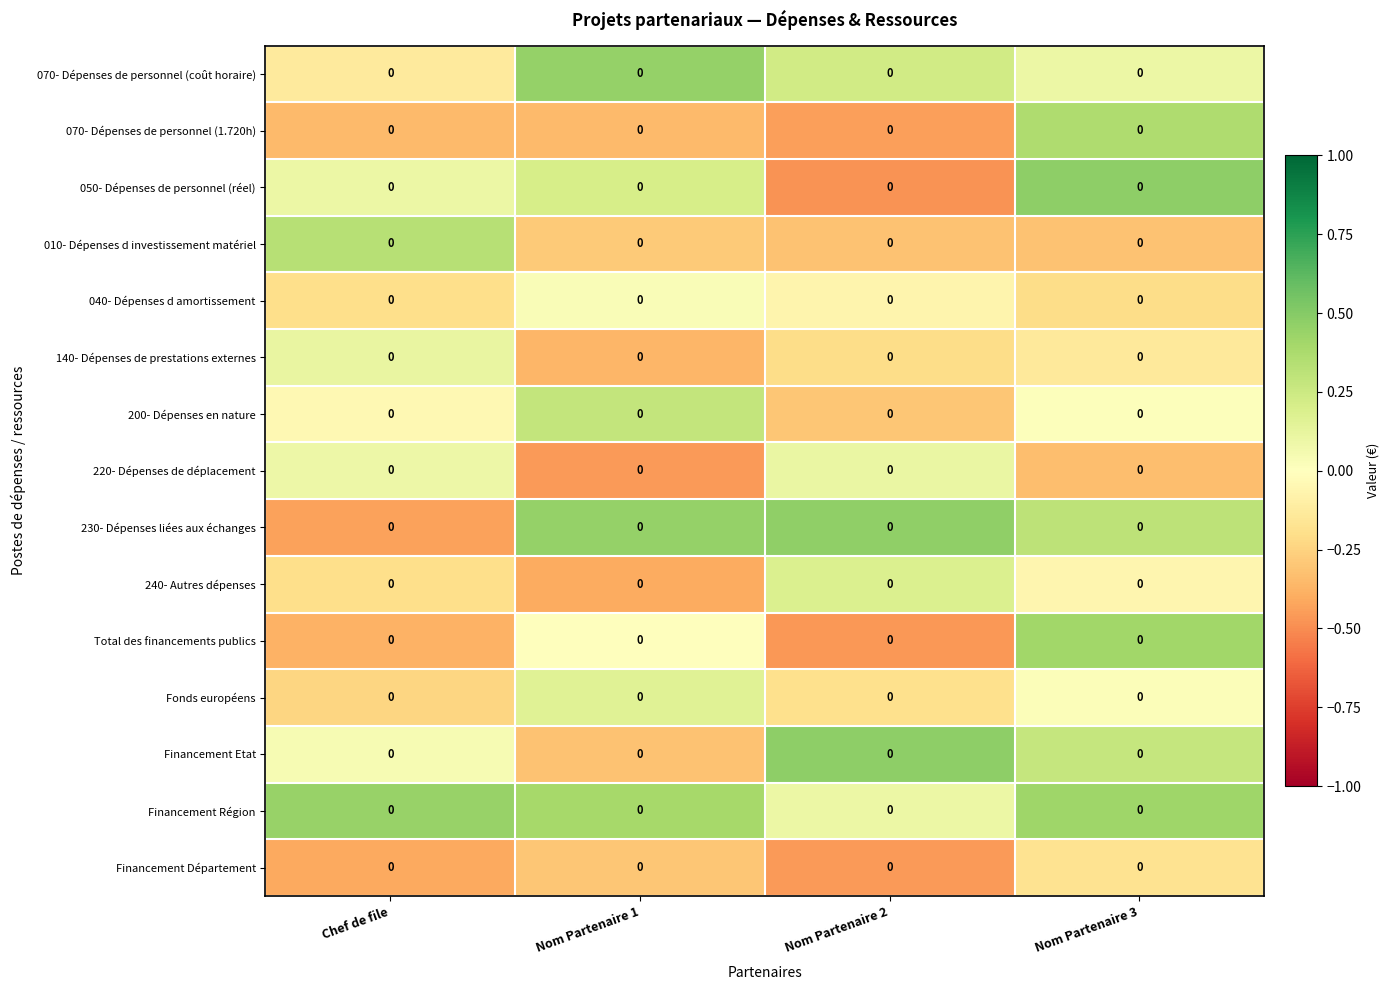

Where does the 240- Autres dépenses series first go above 0?

Nom Partenaire 2